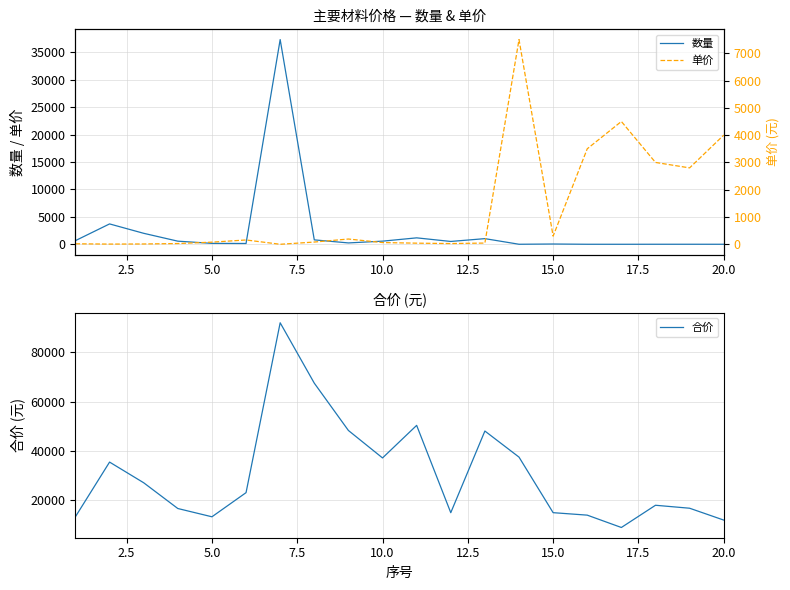

Is it true that 合价 equals 73046.0 at 20.0?

False